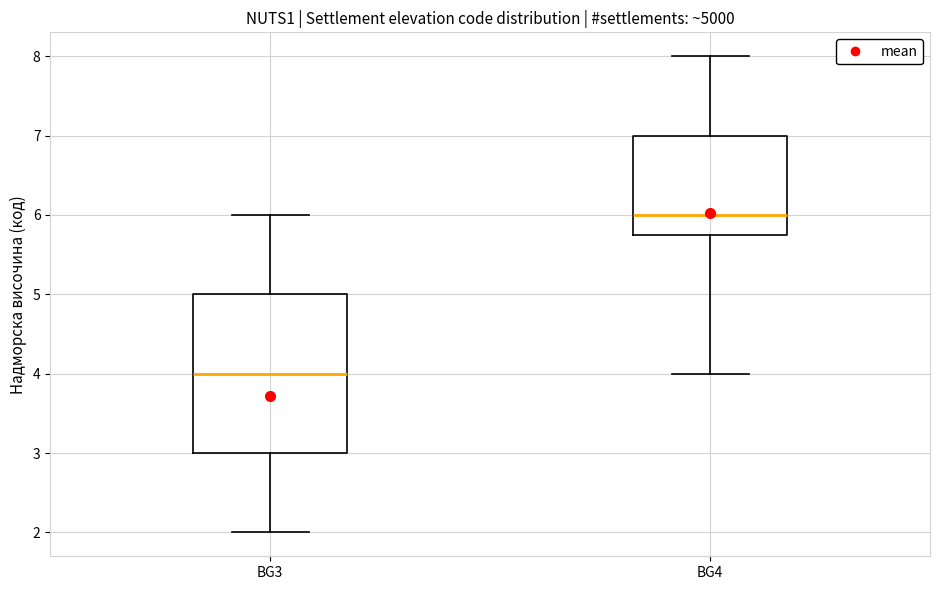

Where does the upper whisker of the box for BG4 end on the y-axis? The values are not printed on the chart, so give them approximately, as read against the axis.

8.0